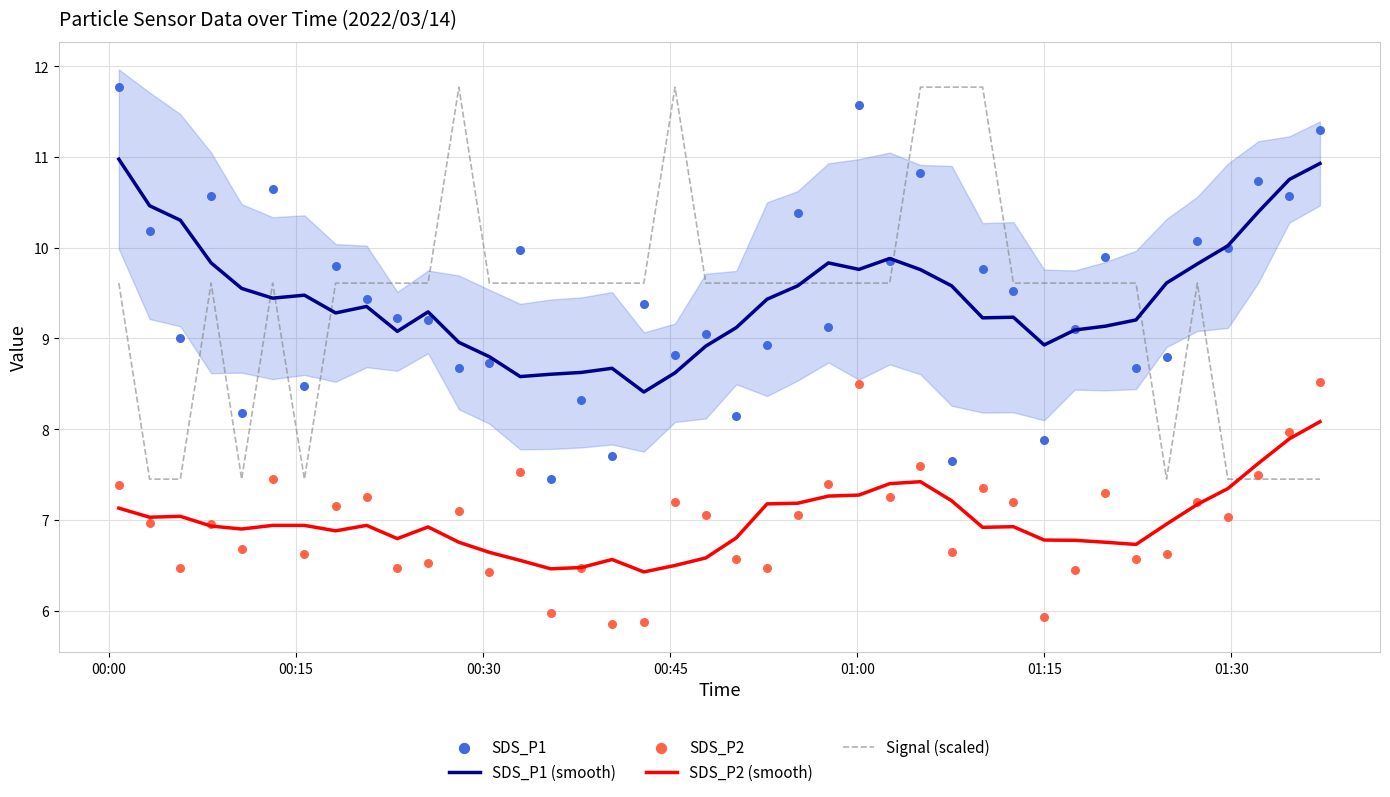

True or false: SDS_P2 (smooth) and SDS_P1 (smooth) intersect in this chart.

False